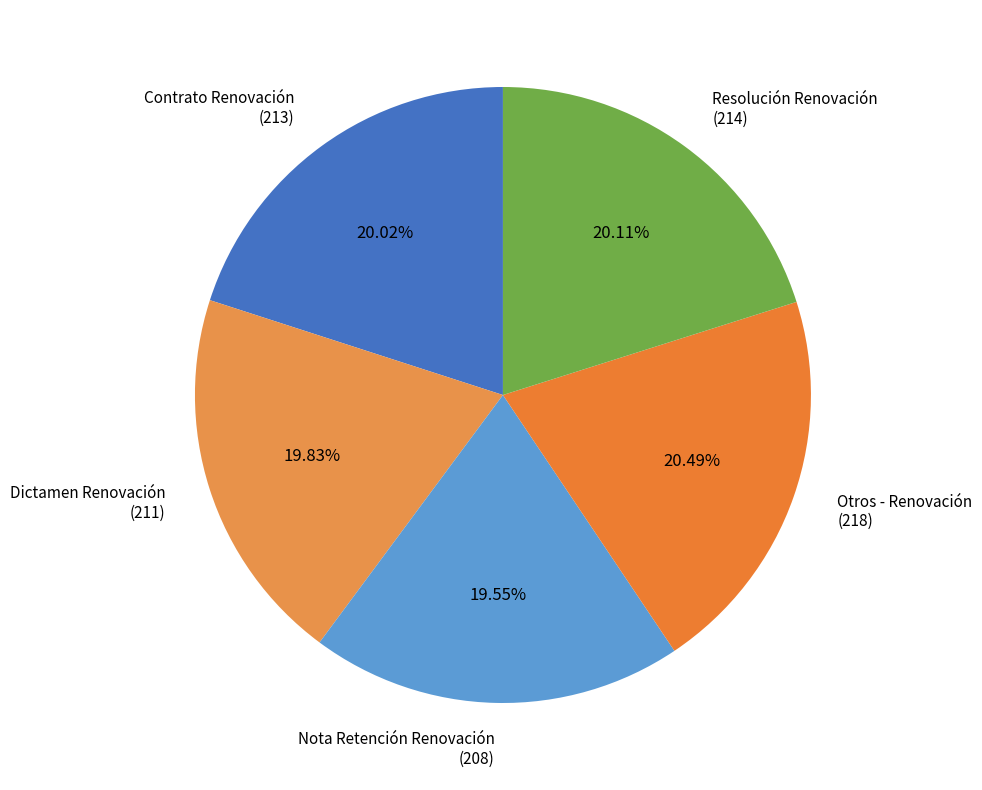

The Otros - Renovación slice represents 20% of the pie. True or false?

True